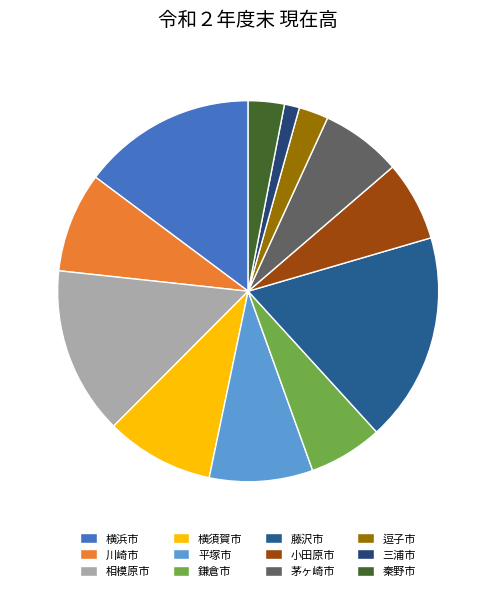

Does 川崎市 account for over 50% of the chart?

No